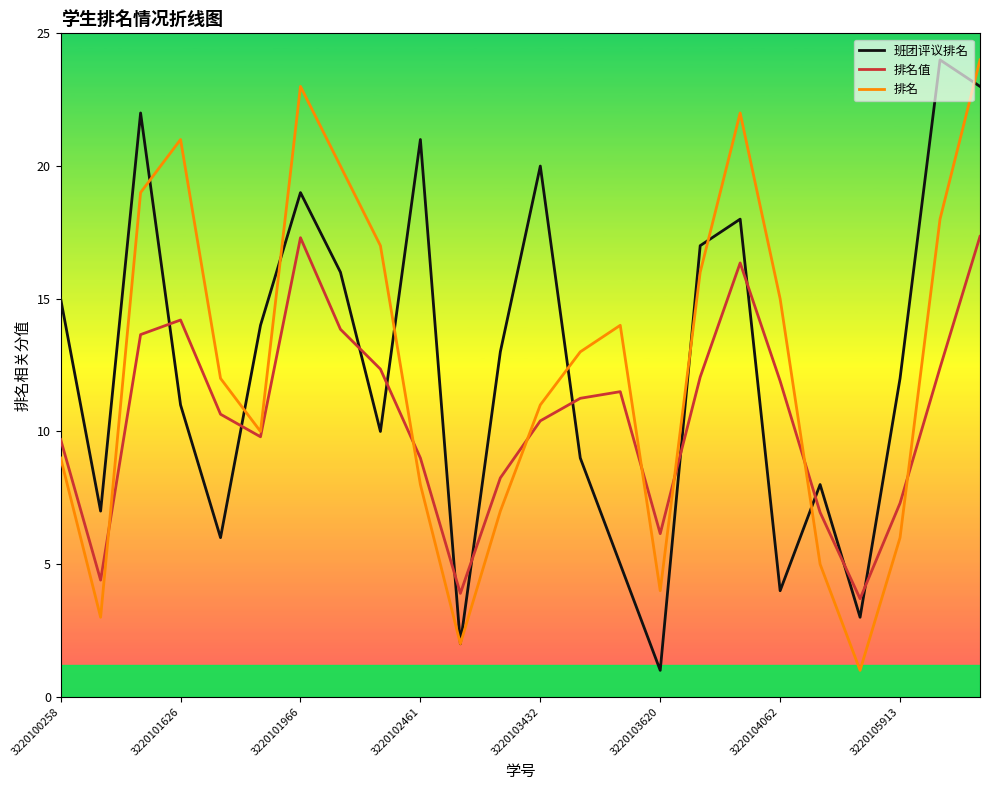

What are all the series names shown in the legend?

班团评议排名, 排名值, 排名